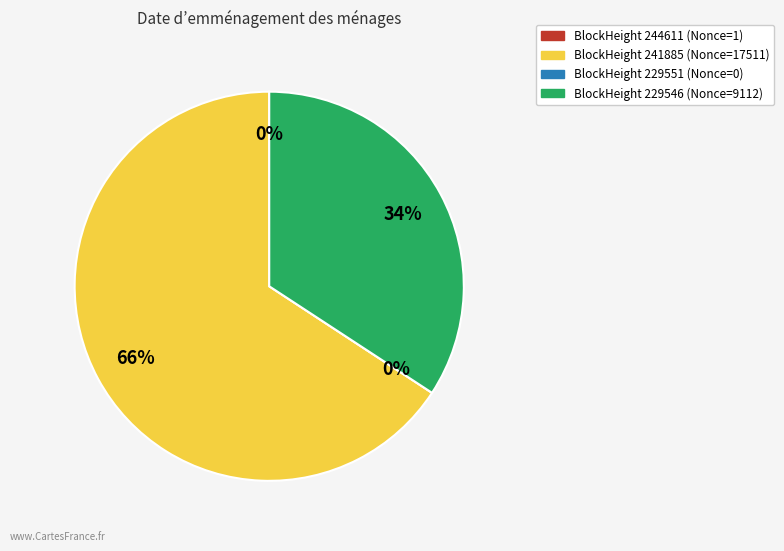

Which slice is the smallest?

229551